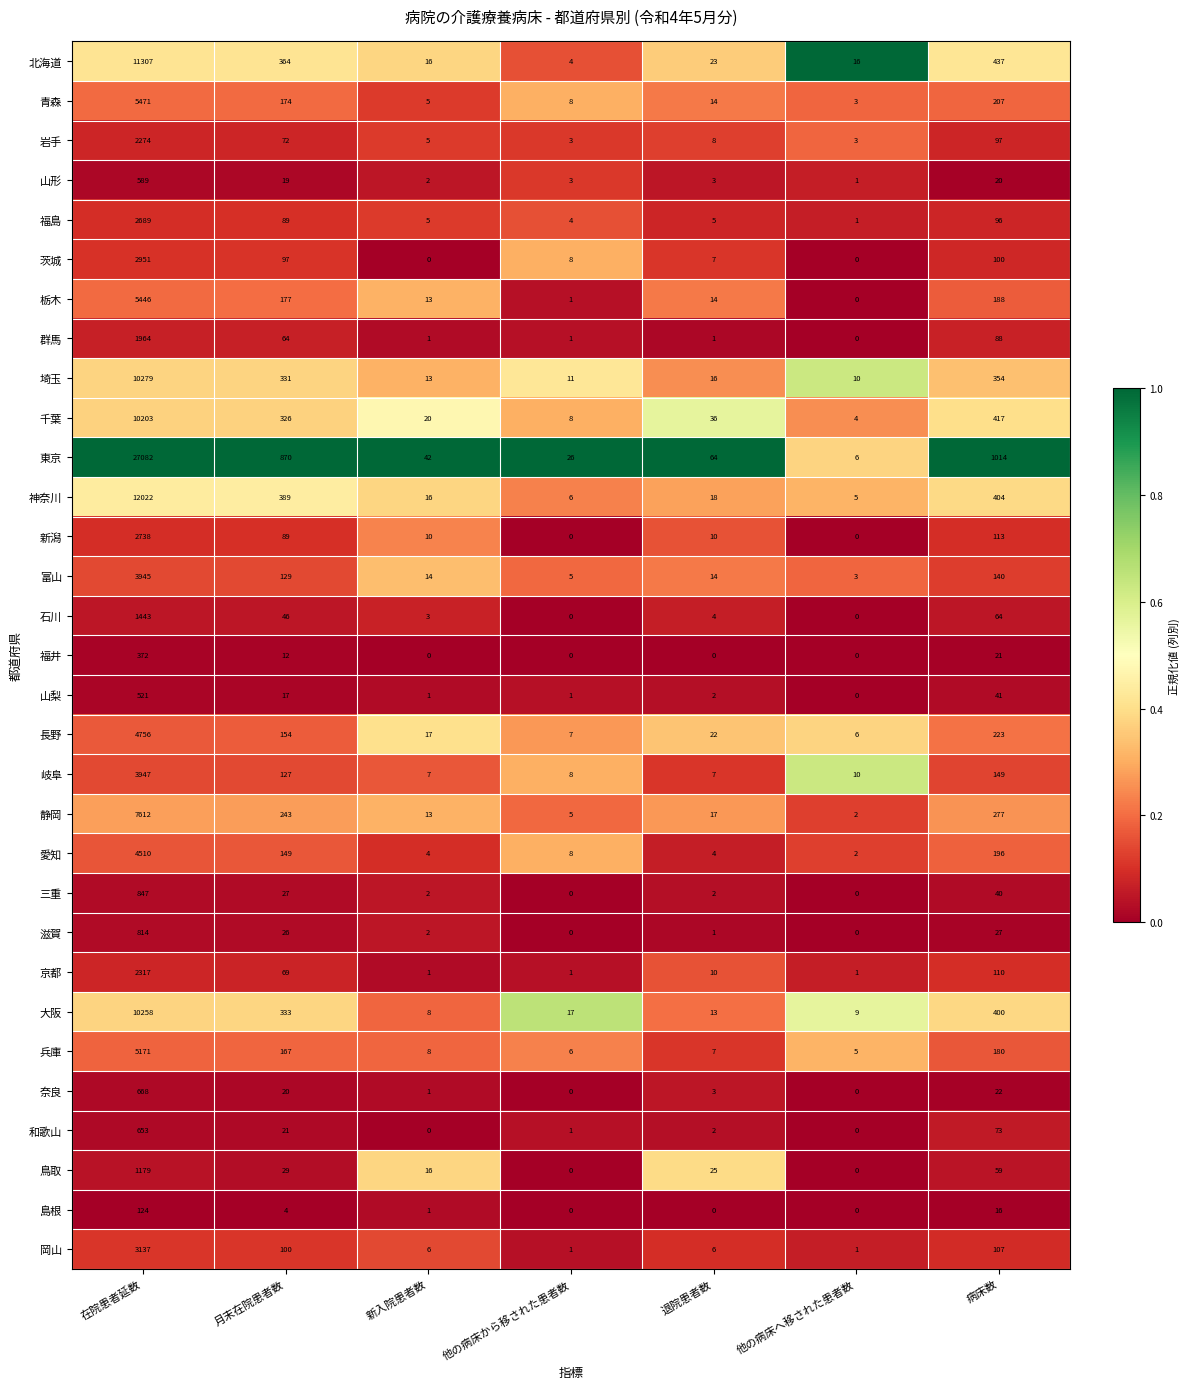

Count the number of data series in this chart.

31